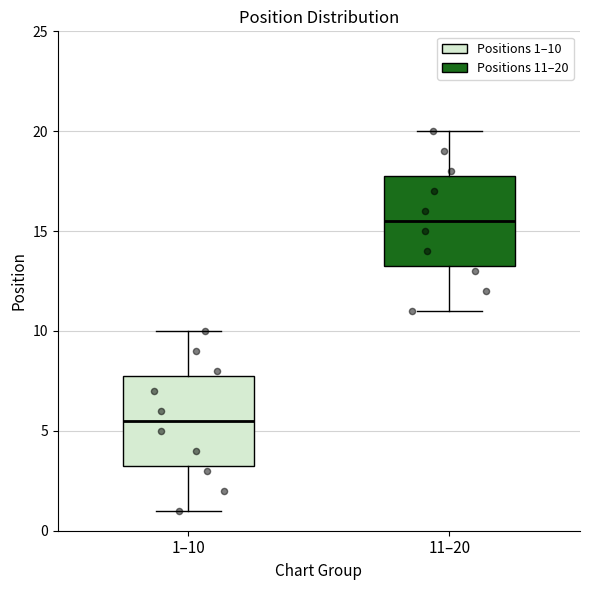

Where does the lower whisker of the box for 11–20 end on the y-axis? The values are not printed on the chart, so give them approximately, as read against the axis.

11.0